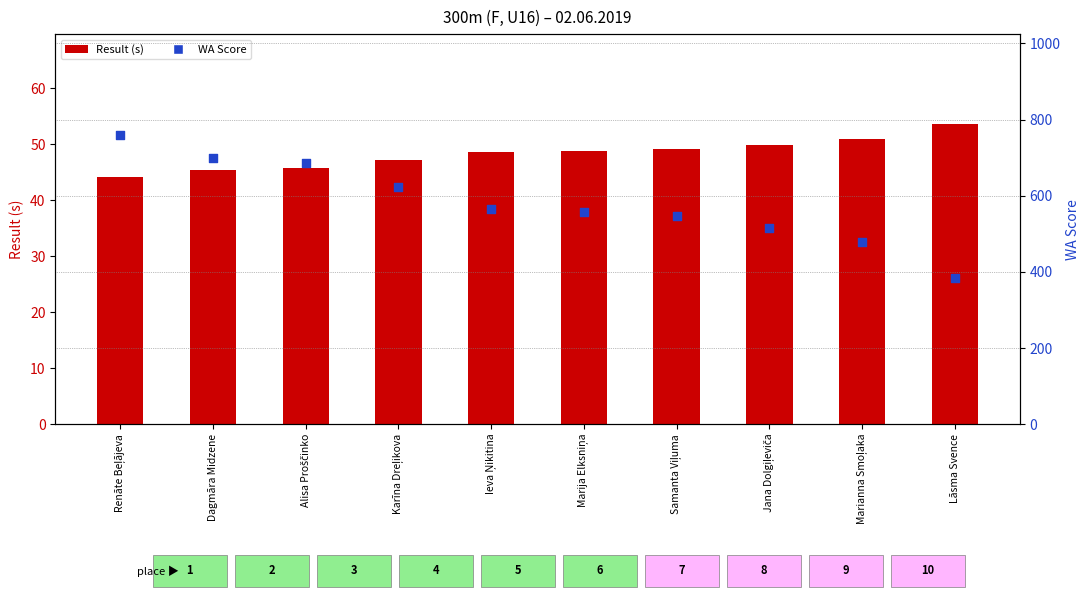

Which series has the largest Y range (max minus min)?

WA Score